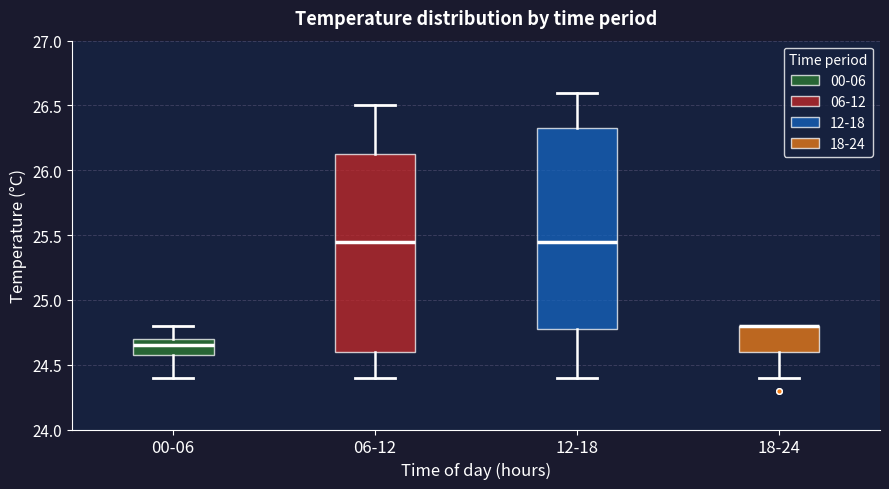

Where is the upper edge of the box for 12-18 on the y-axis? The values are not printed on the chart, so give them approximately, as read against the axis.

26.35